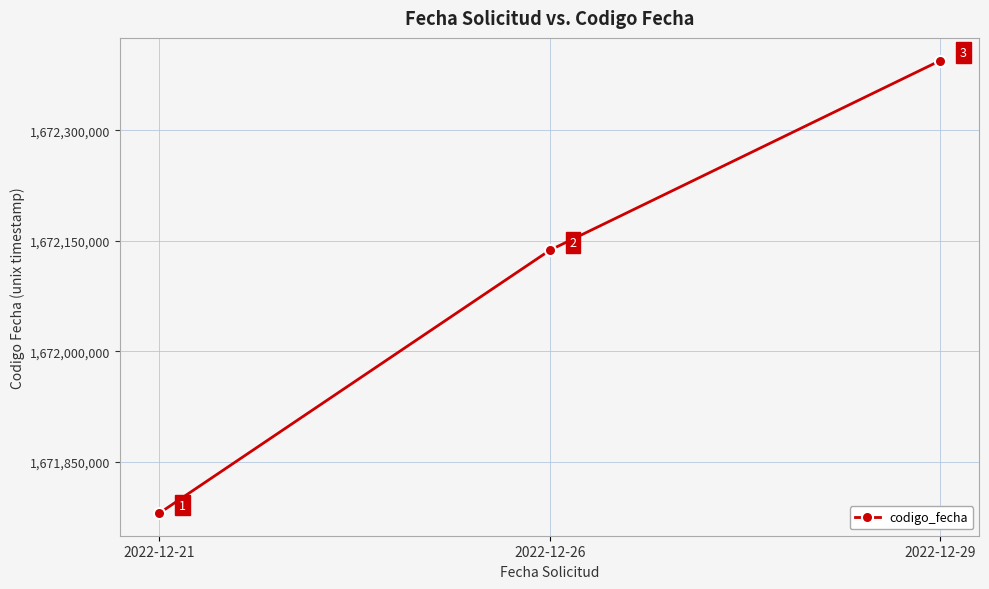

Where is the data nearest to the value 1672087733?

2022-12-26